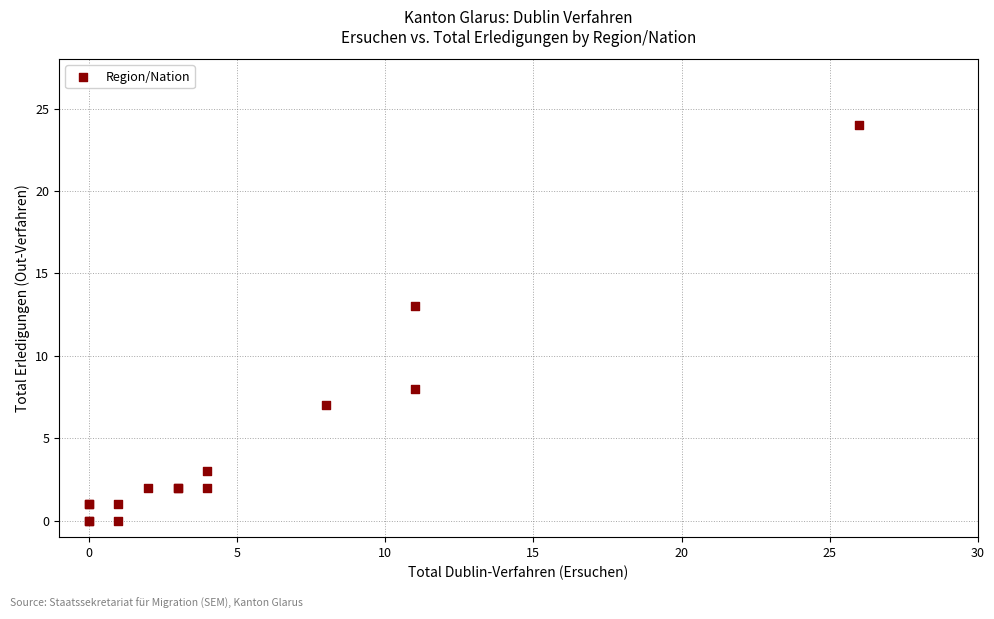

What Y value in the scatter plot is closest to 12?

13